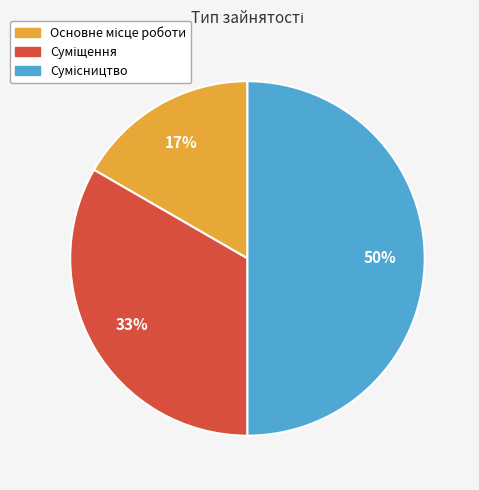

To the nearest percent, what is the average slice percentage?

33%